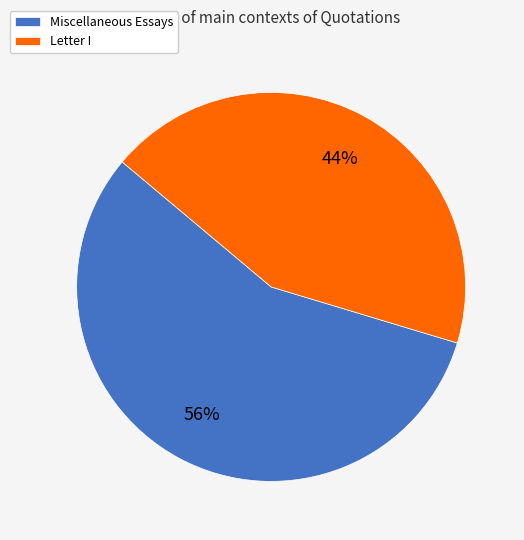

The Miscellaneous Essays slice represents 45% of the pie. True or false?

False